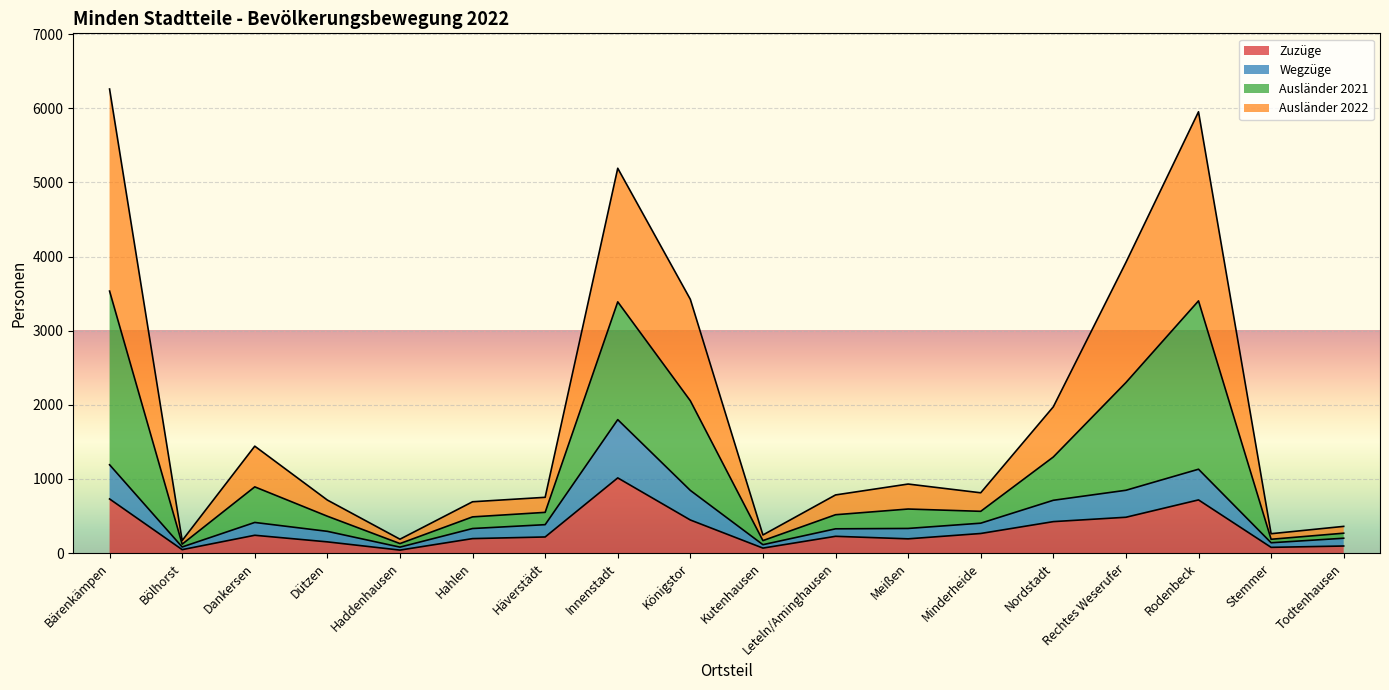

What is the smallest value displayed?

40